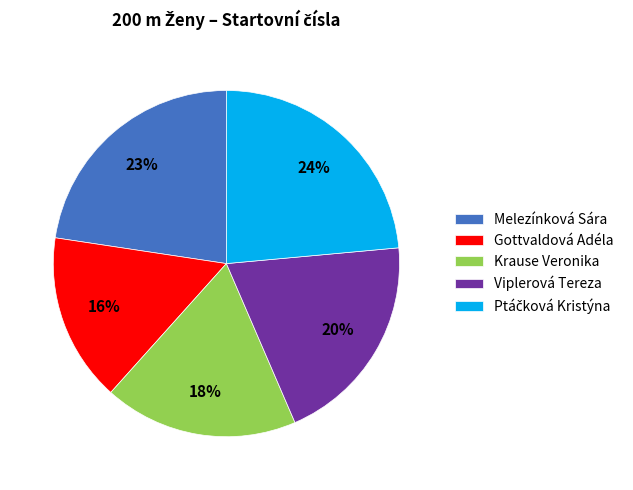

To the nearest percent, what is the difference between the largest and smallest slice percentages?

8%